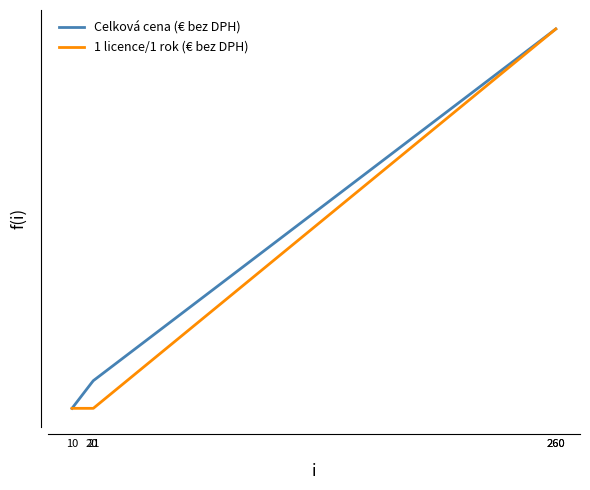

True or false: 1 licence/1 rok (€ bez DPH) has a value of 0.0 at 20.

True